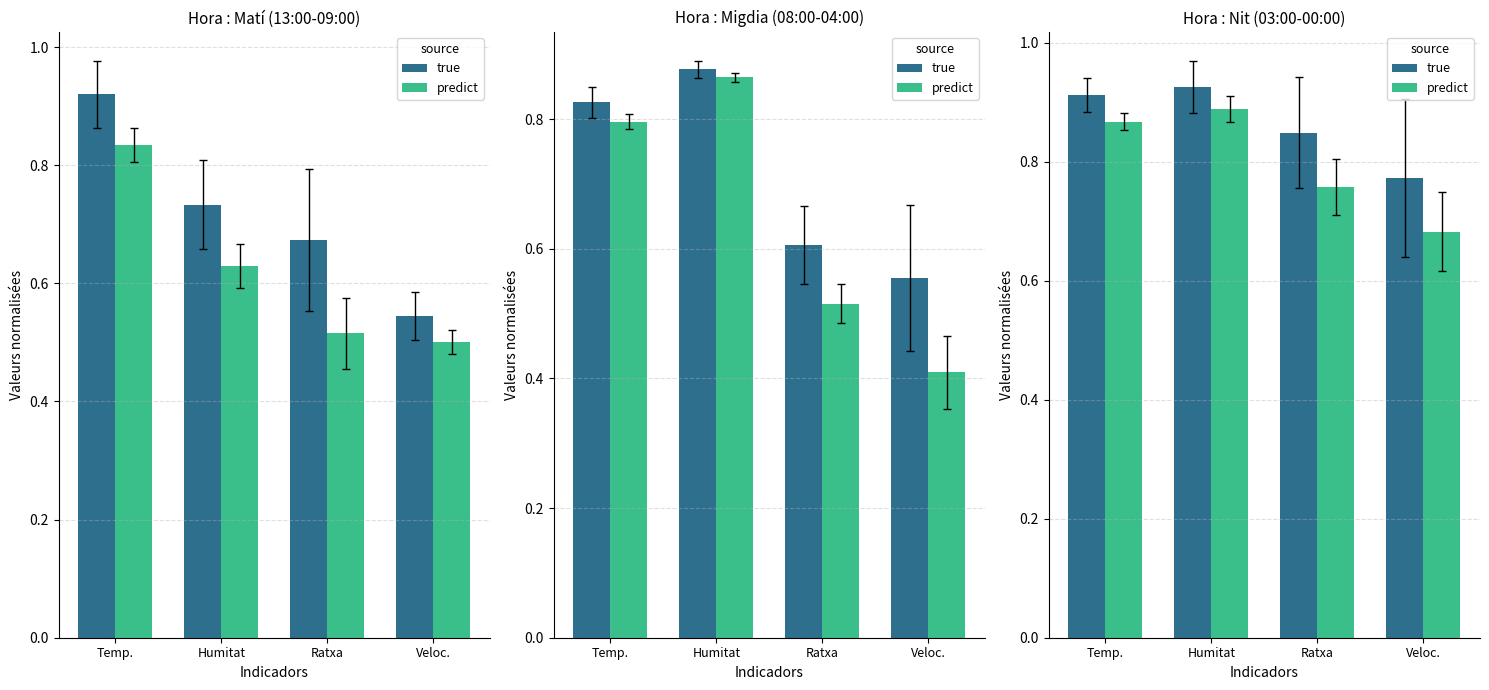

What is the label of the 1st bar from the left?

Temp.